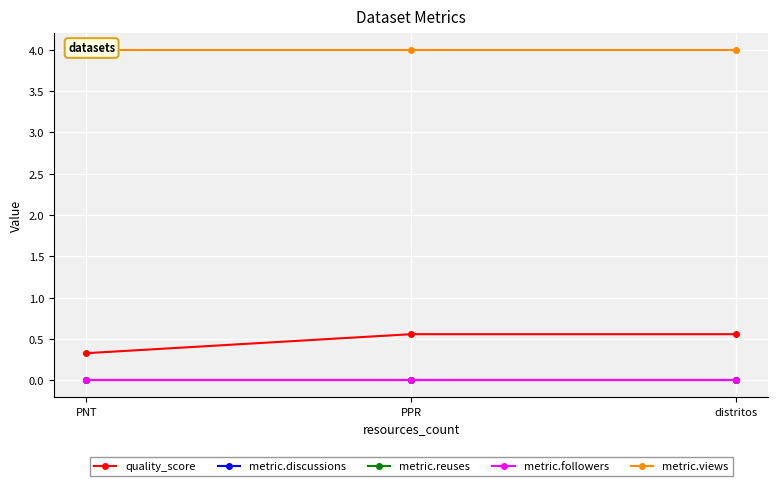

Reading right to left, what are all the values shown in this chart?

quality_score: 0.6	0.6	0.3
metric.discussions: 0.0	0.0	0.0
metric.reuses: 0.0	0.0	0.0
metric.followers: 0.0	0.0	0.0
metric.views: 4.0	4.0	4.0